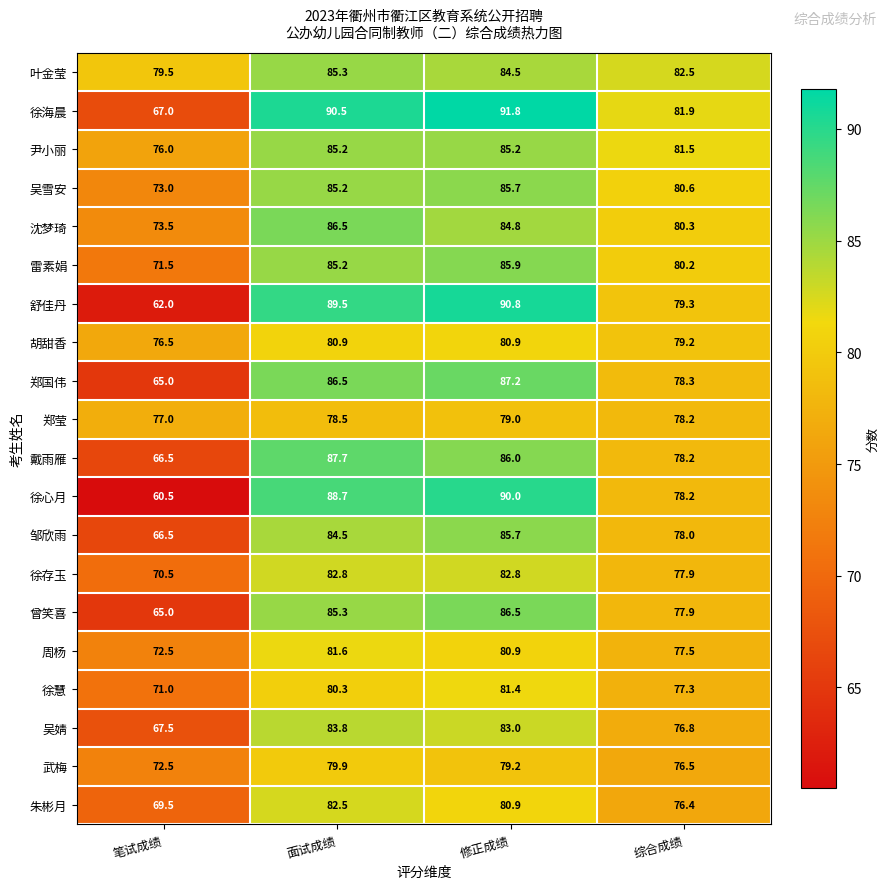

What is the lowest value of the 徐海晨 series?

67.0